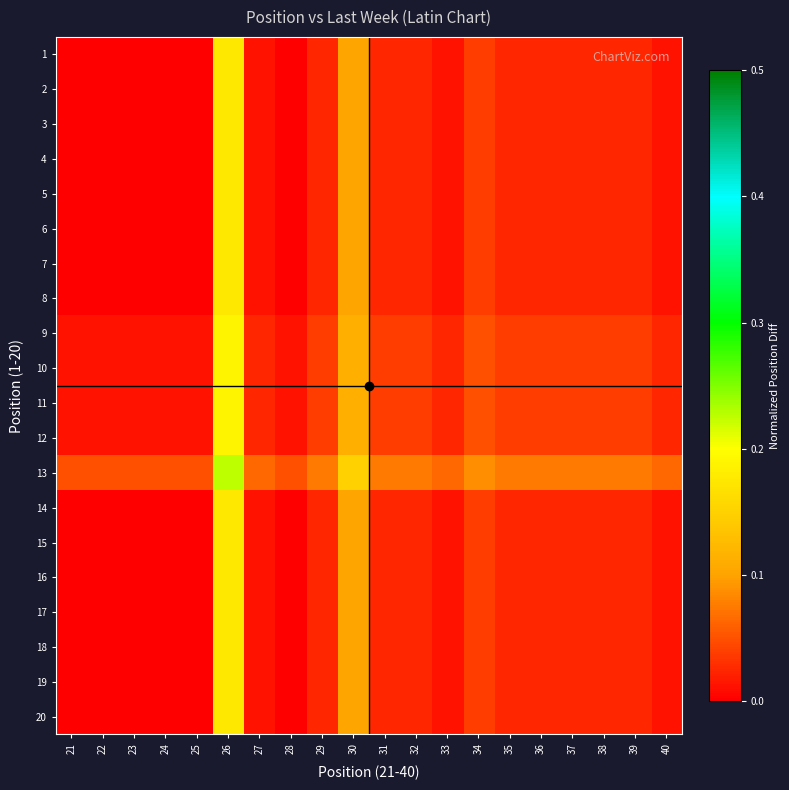

Which category has the highest value across all series?

26